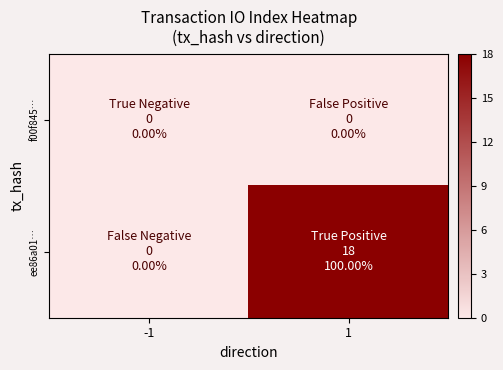

What is the difference between the highest and lowest values at 1?

18